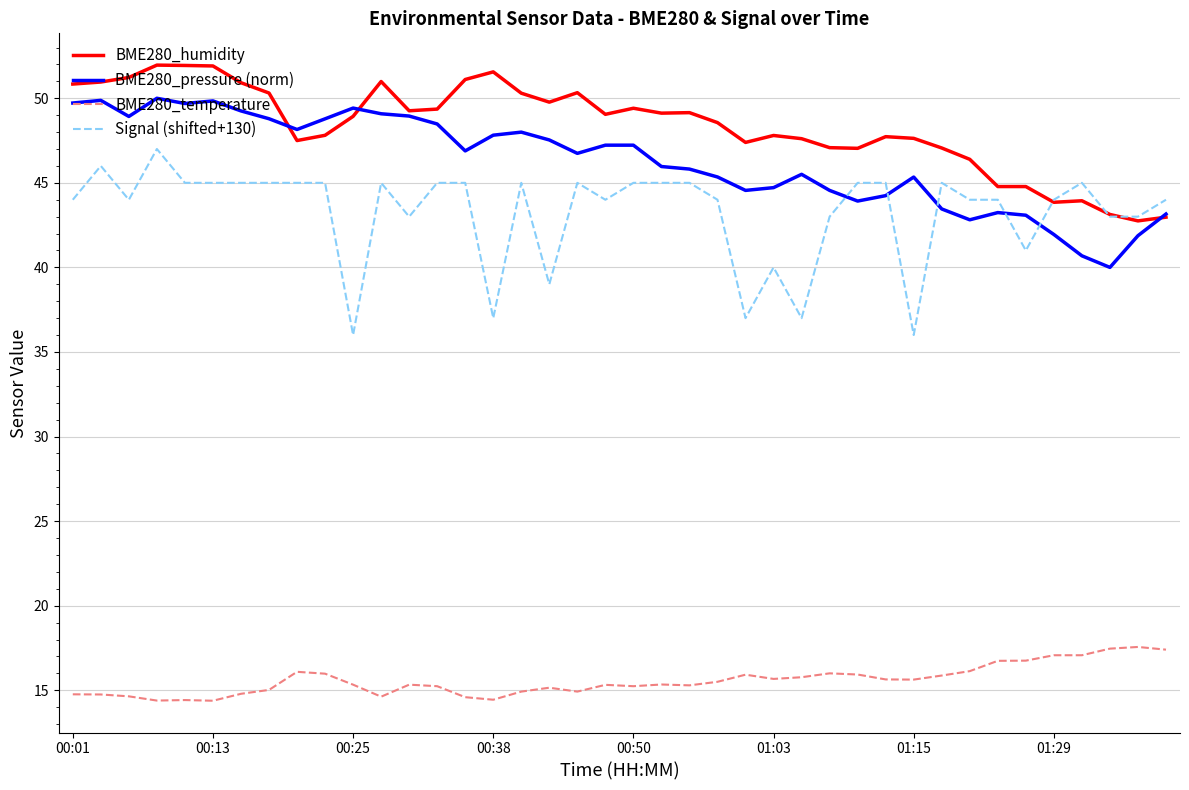

Rank the series by their maximum value, from highest to lowest.

BME280_humidity, BME280_pressure (norm), Signal (shifted+130), BME280_temperature